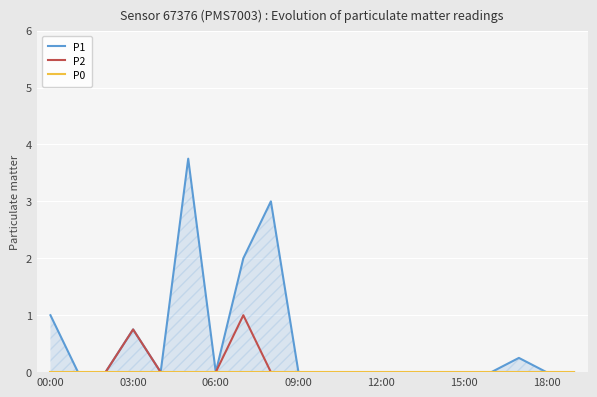

What is the label of the 16th point from the left?

15:00